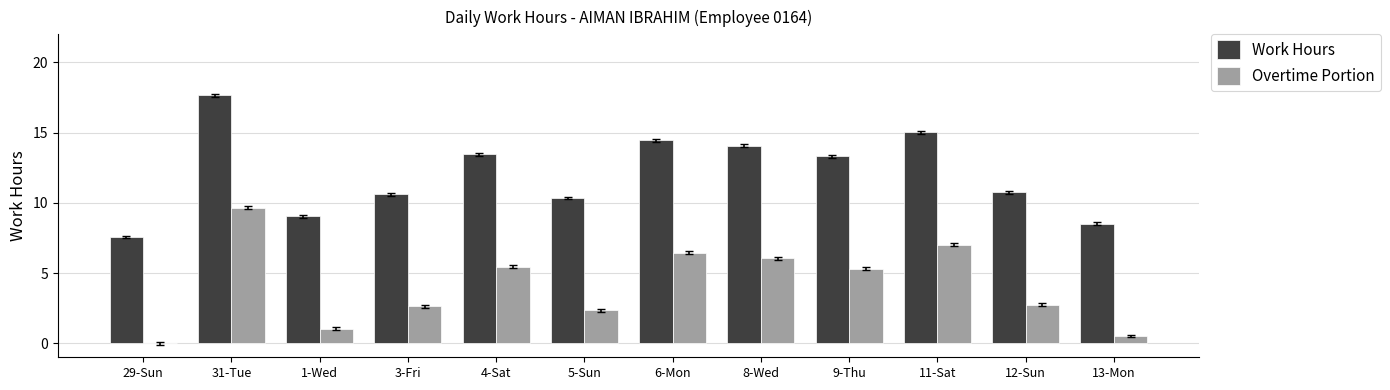

How many groups of bars are there?

12